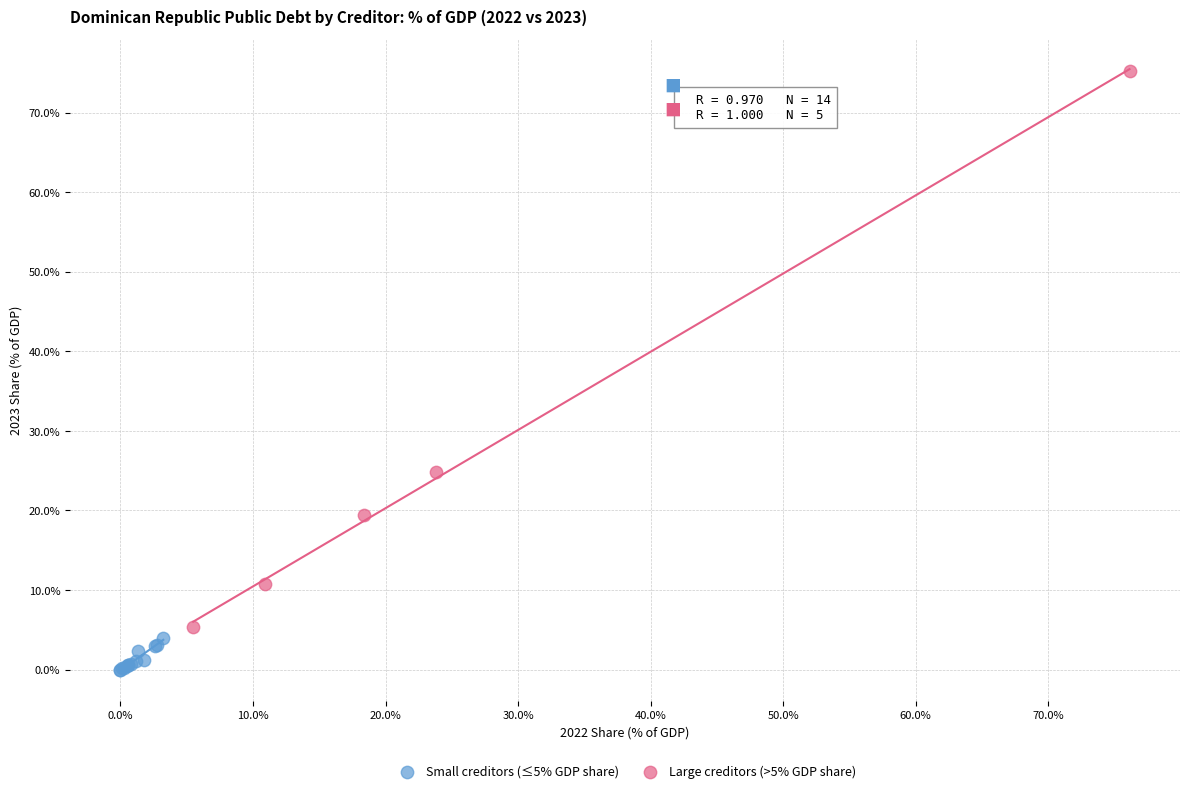

Which series has the largest Y range (max minus min)?

Large creditors (>5% GDP share)